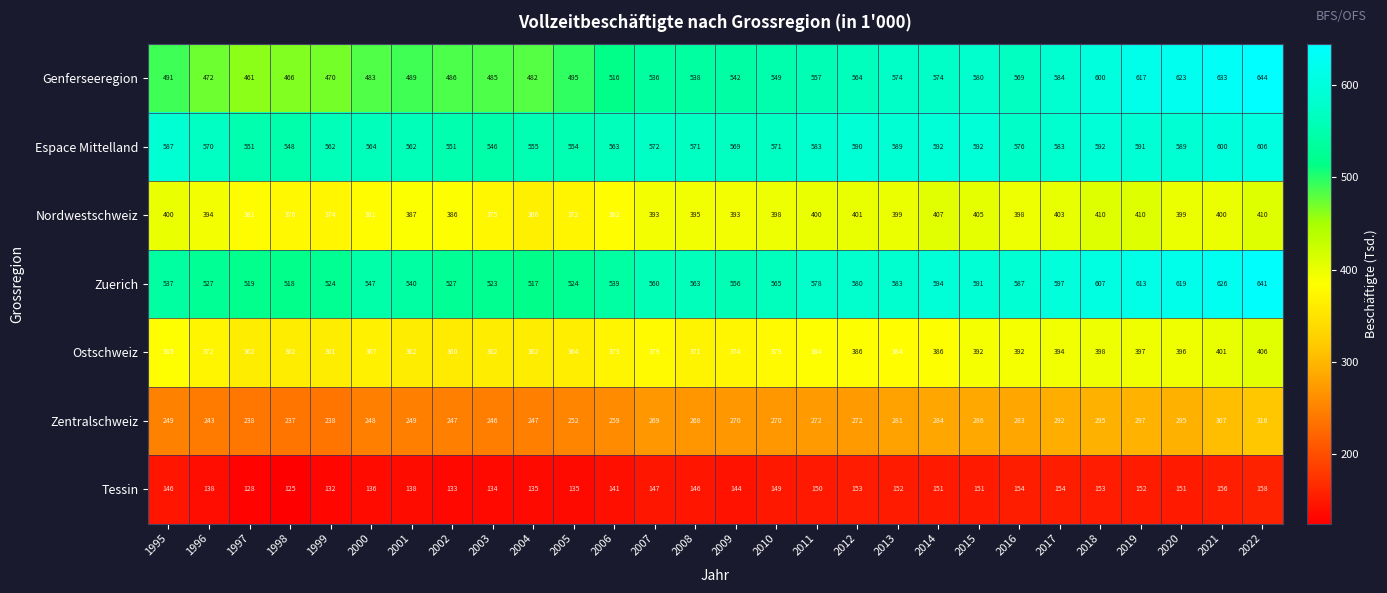

Rank the series by their maximum value, from highest to lowest.

Genferseeregion, Zuerich, Espace Mittelland, Nordwestschweiz, Ostschweiz, Zentralschweiz, Tessin